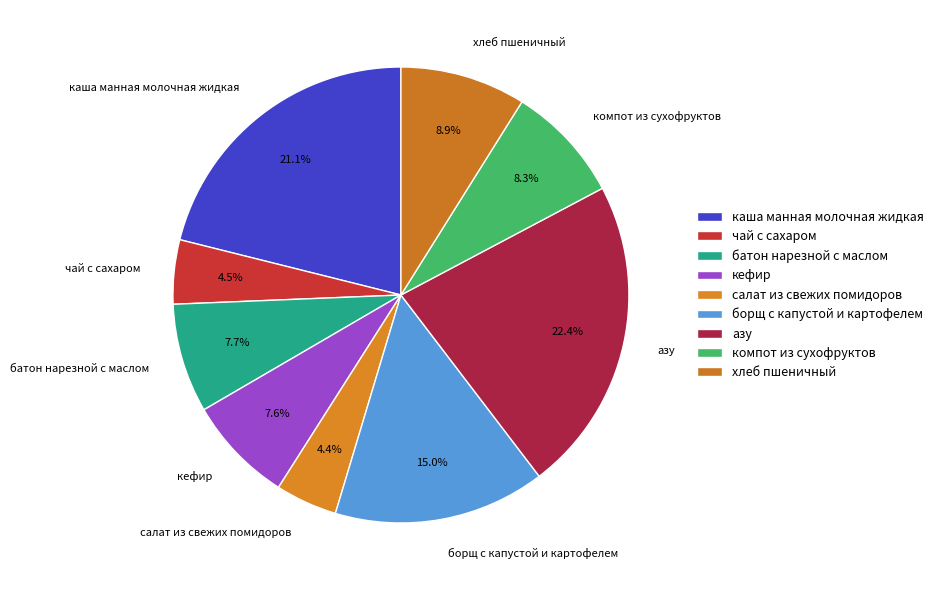

The азу slice represents 12% of the pie. True or false?

False